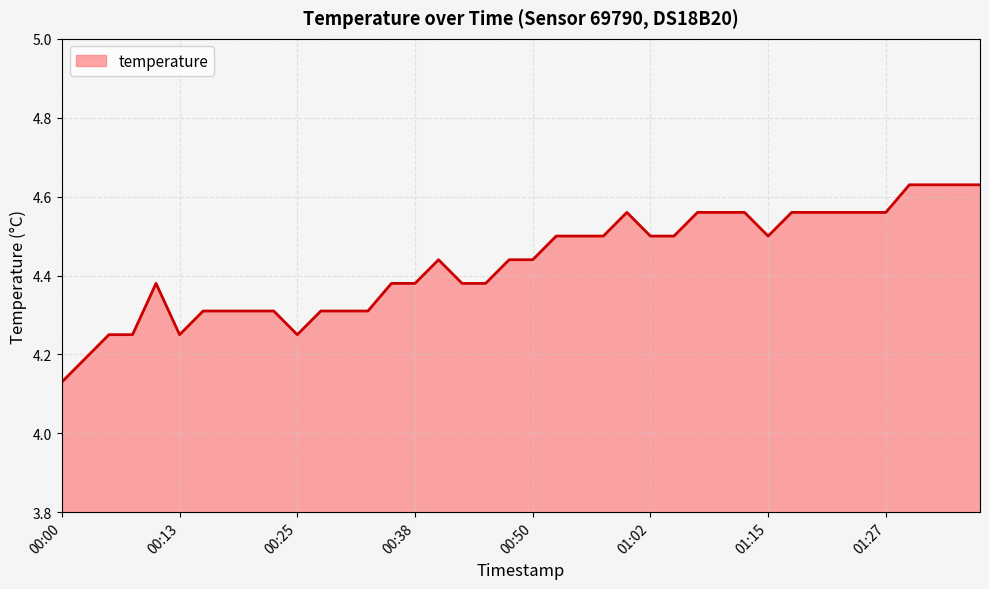

What is the difference between the maximum and minimum values?

0.5